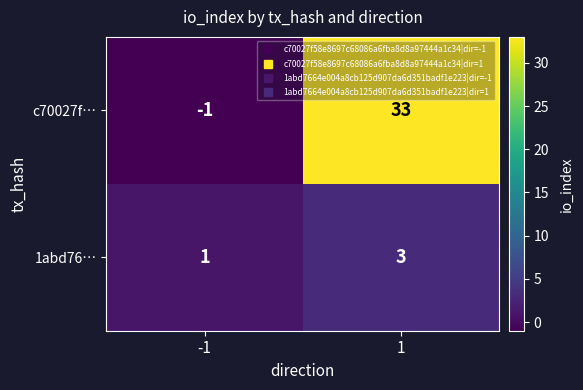

Reading left to right, list all the values displayed in this chart.

c70027f…: -1=-1	1=33
1abd76…: -1=1	1=3